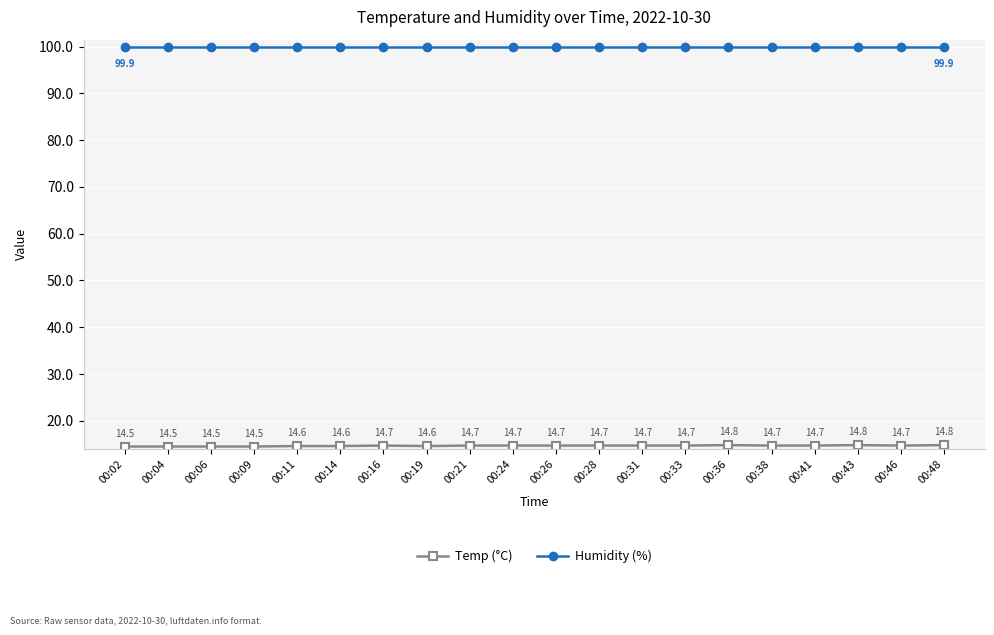

What is the smallest value displayed?

14.5